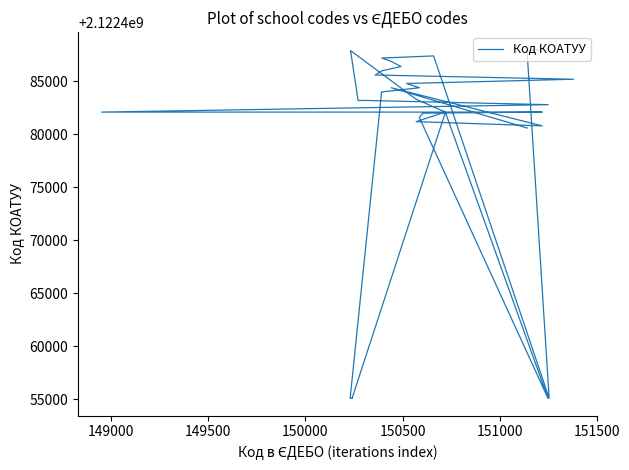

How many lines are shown in the chart?

1